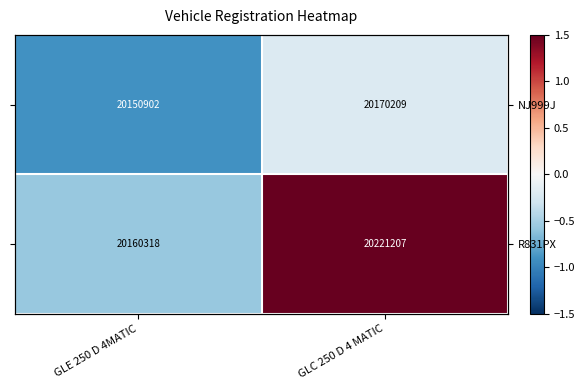

At which category does the chart reach its peak across all series?

GLC 250 D 4 MATIC